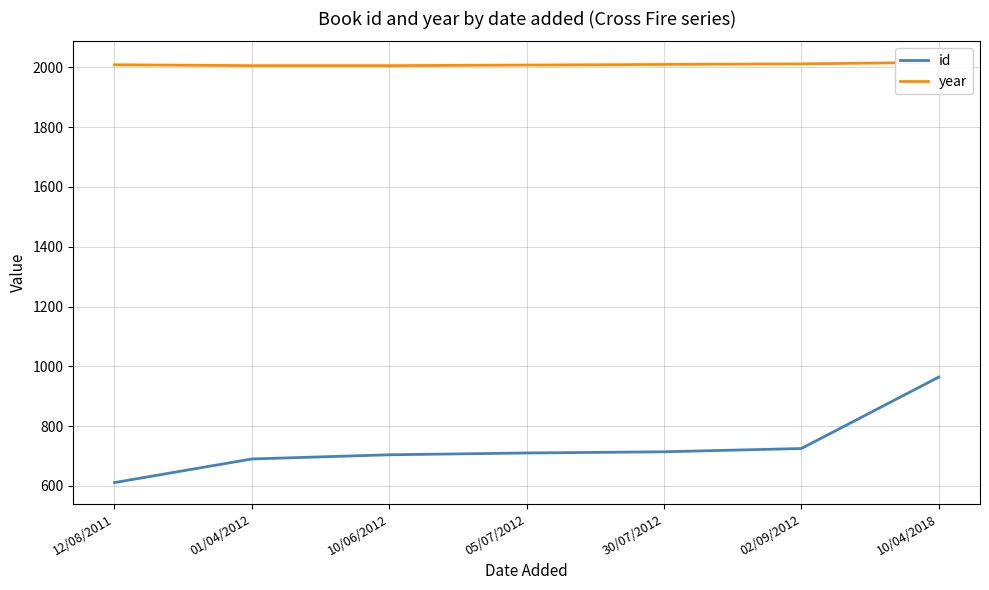

How many series are shown in this chart?

2